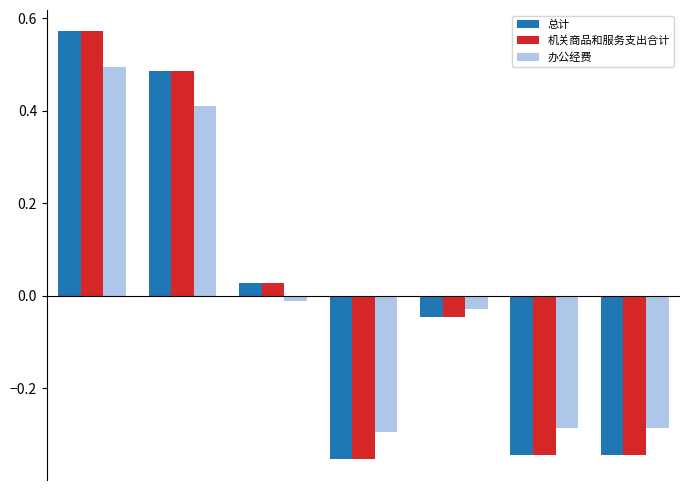

Does the chart contain any negative values?

Yes